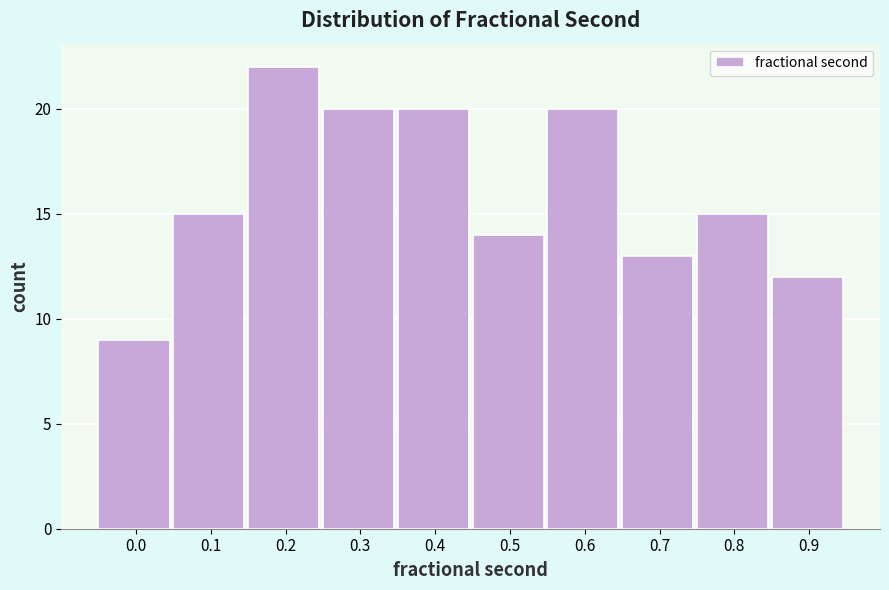

Reading left to right, transcribe all the data shown in this chart.

0.0=9	0.1=15	0.2=22	0.3=20	0.4=20	0.5=14	0.6=20	0.7=13	0.8=15	0.9=12